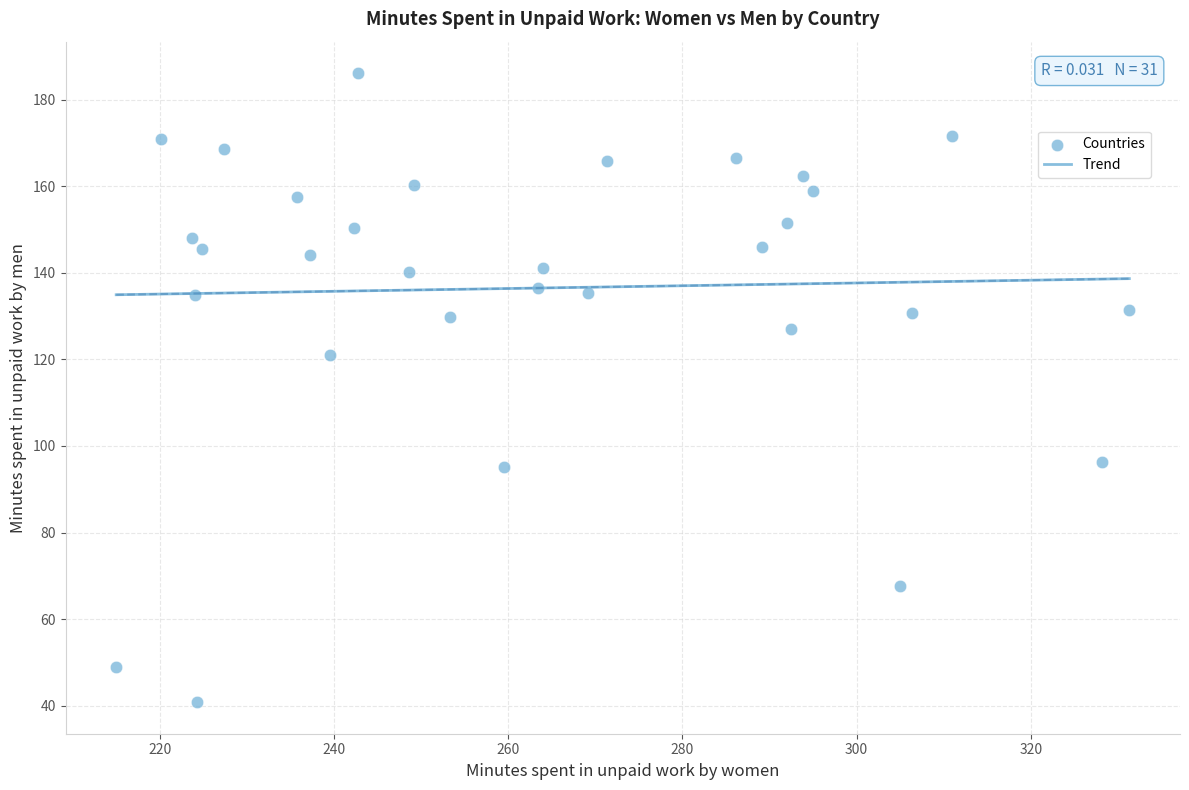

What is the range of X values (max minus min)?

116.3